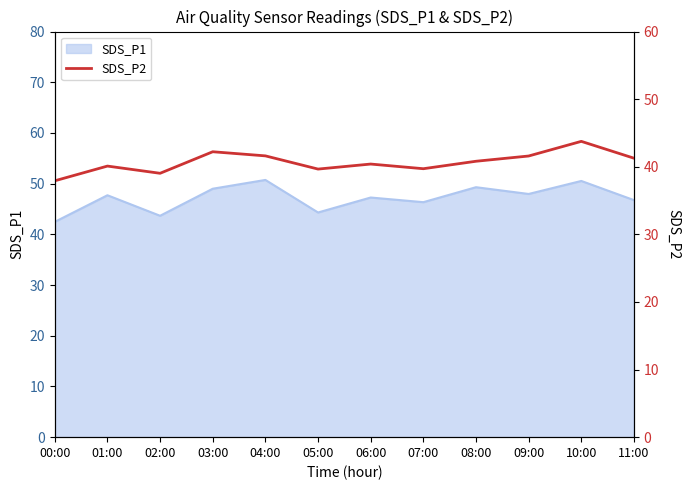

Is it true that SDS_P1 equals 46.3 at 07:00?

True